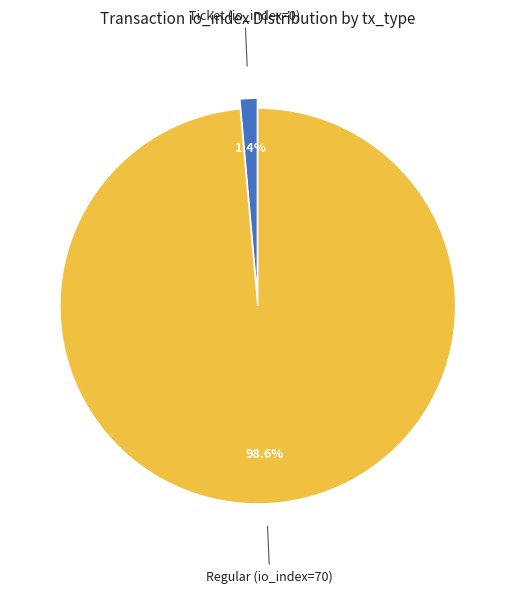

Count the number of slices in the pie.

2